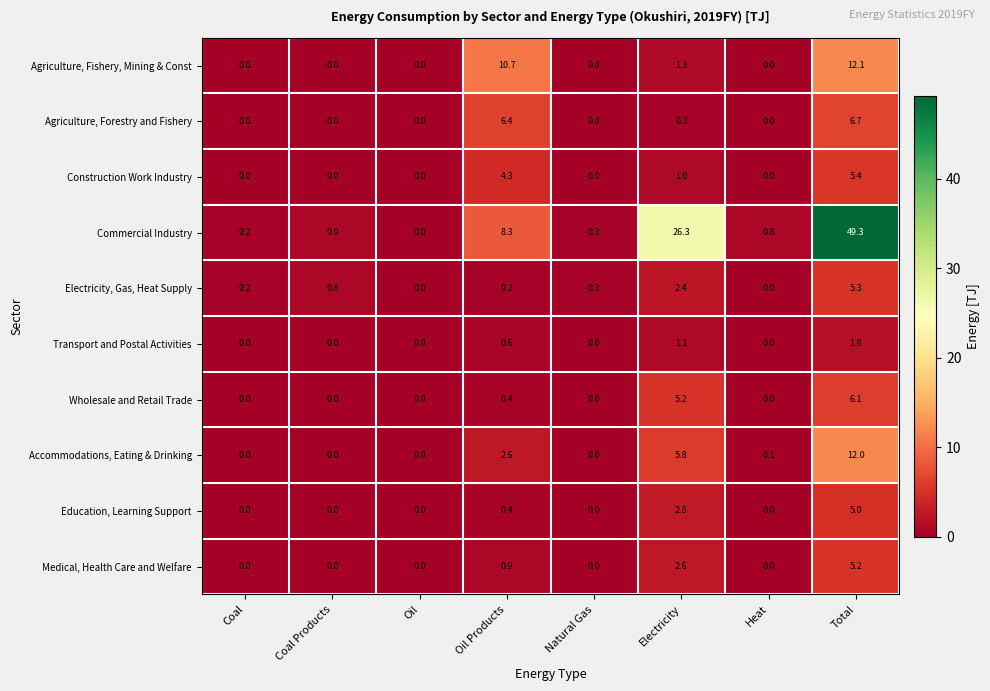

How many Medical, Health Care and Welfare values are between 0 and 2?

6